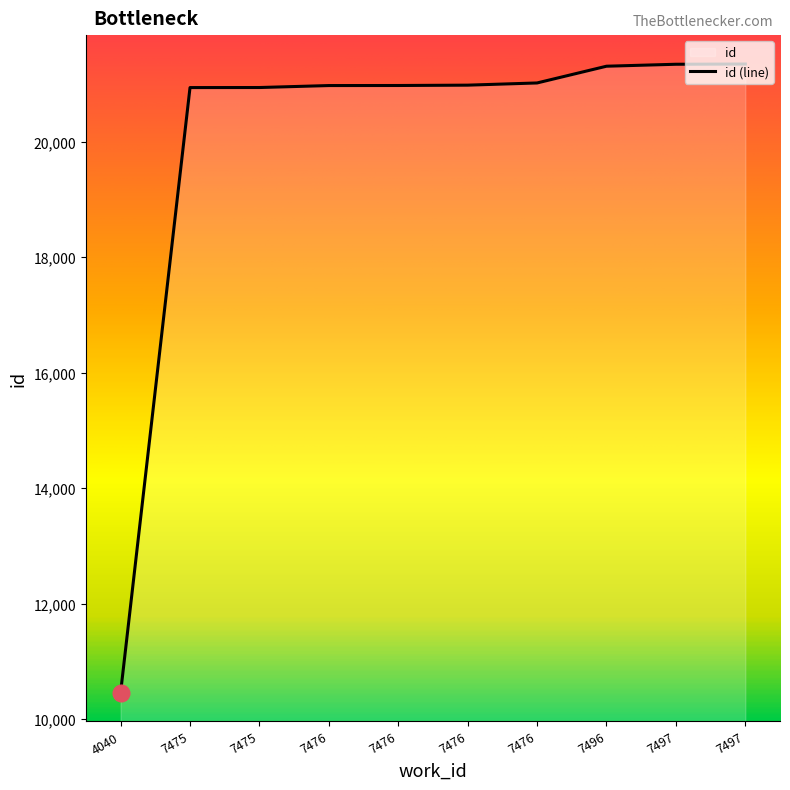

What is the difference between the values at 7476 and 7476?

7